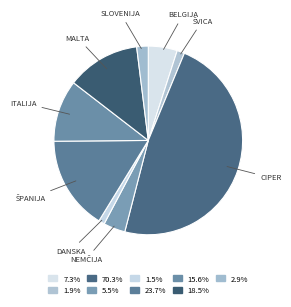

How many slices are in this pie chart?

9